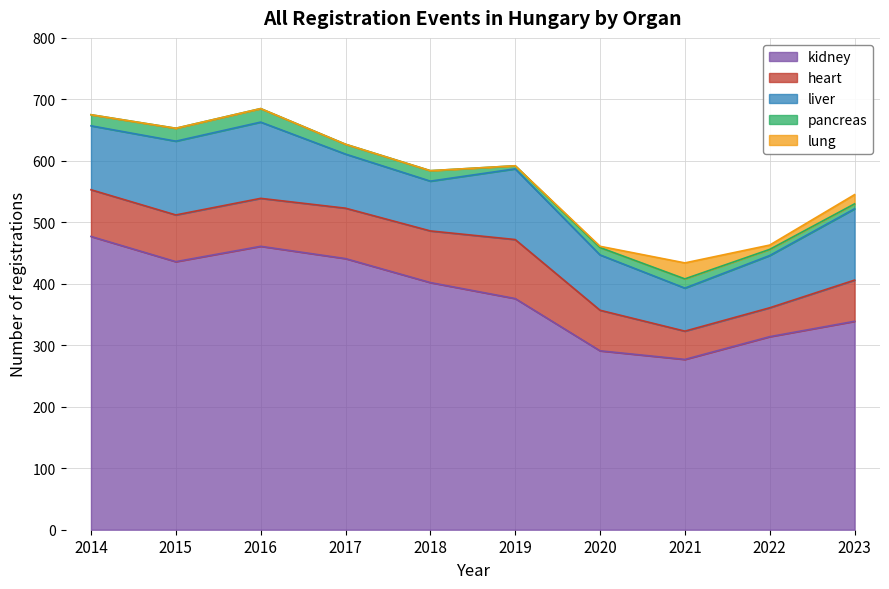

The value of kidney at 2019 is 376. True or false?

True